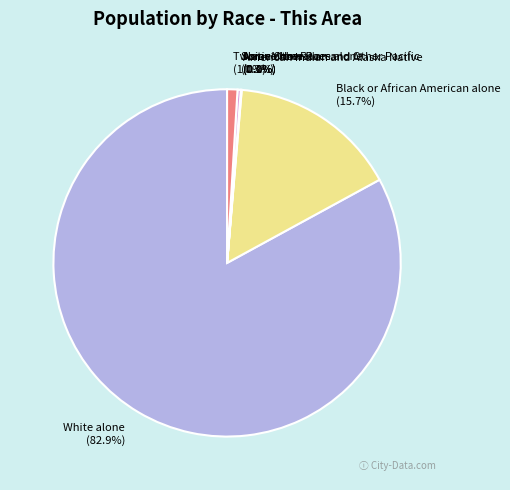

To the nearest percent, what is the combined percentage of American Indian and Alaska Native and Two or More Races?

1%